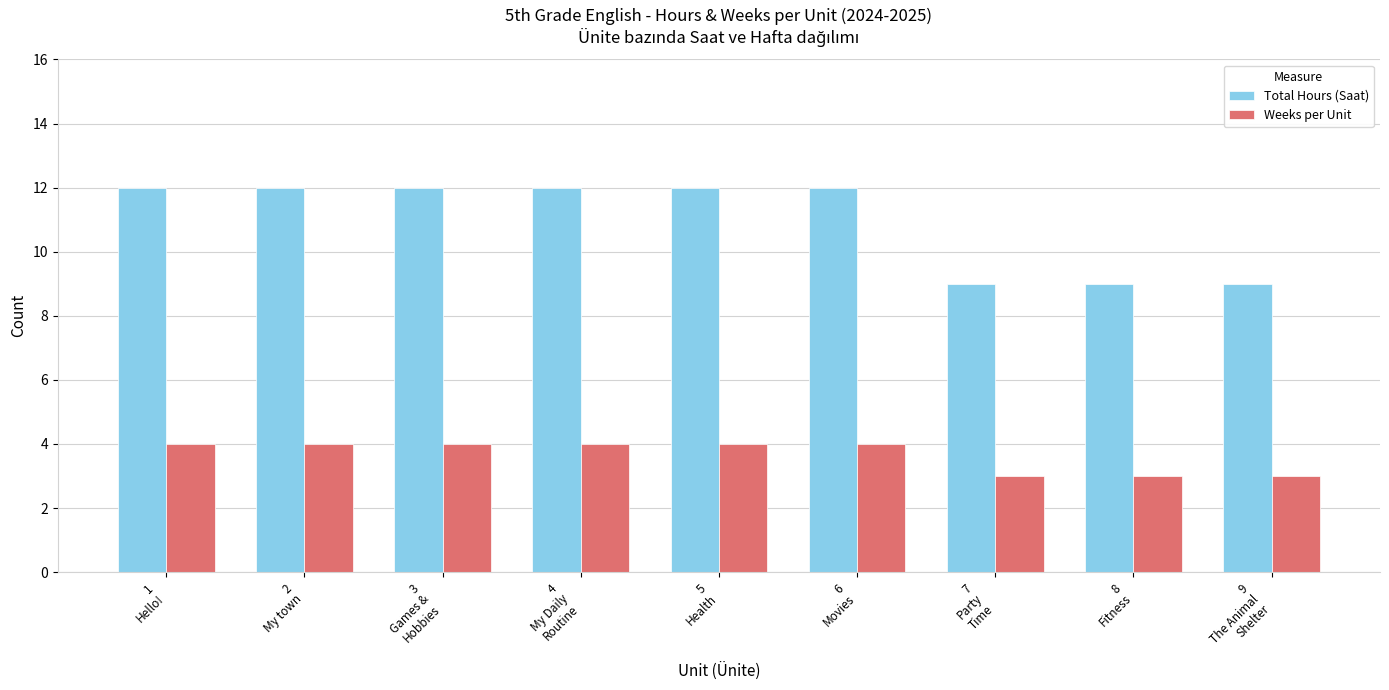

What is the minimum value shown in the chart?

3